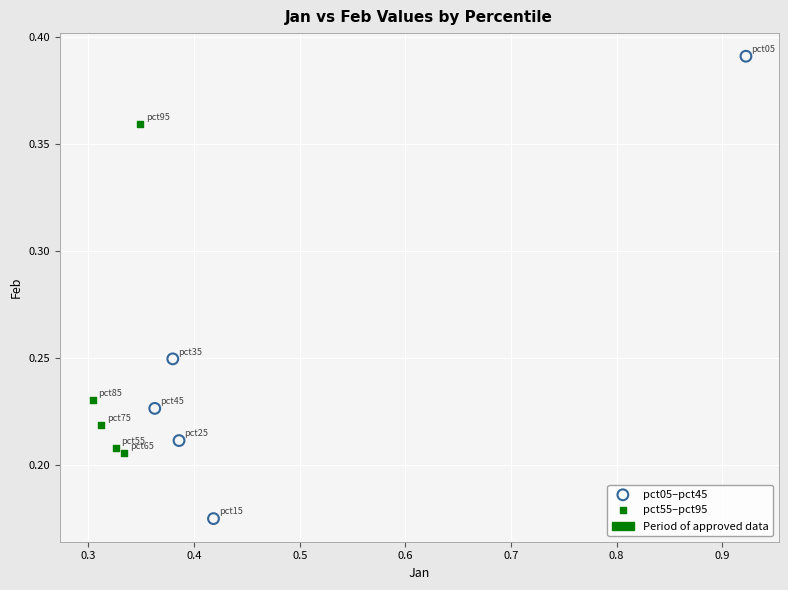

Which series has the largest Y range (max minus min)?

pct05–pct45